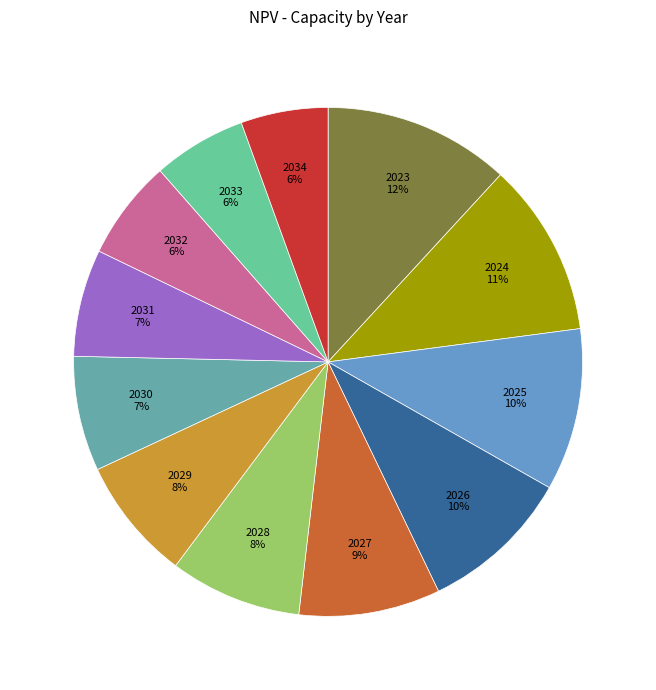

To the nearest percent, what portion does 2023 represent?

12%